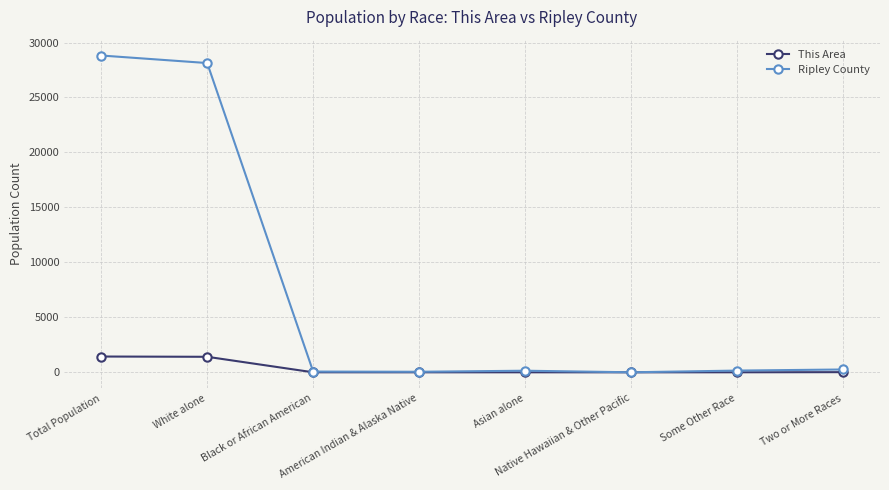

Rank the series by their average value, from highest to lowest.

Ripley County, This Area